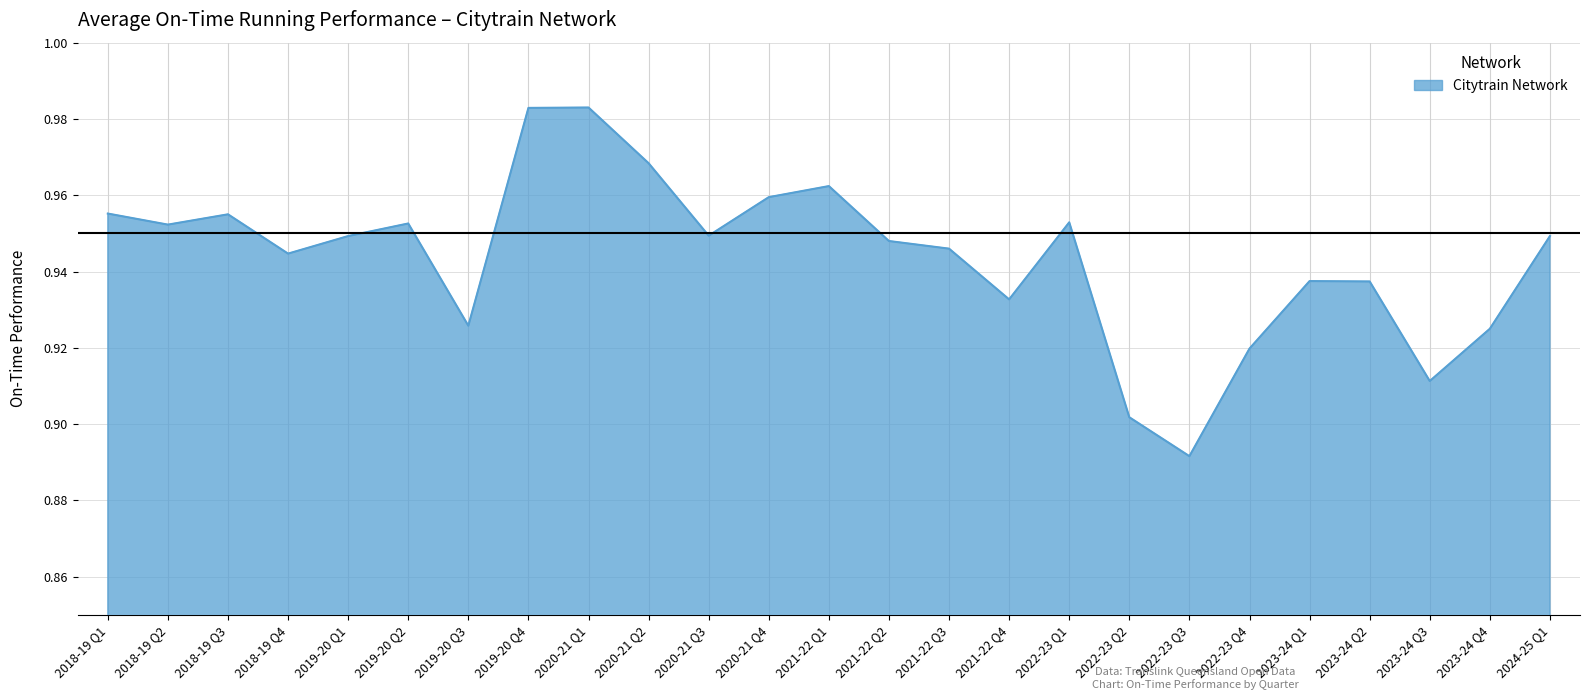

At which label is the value closest to 0?

2022-23 Q3